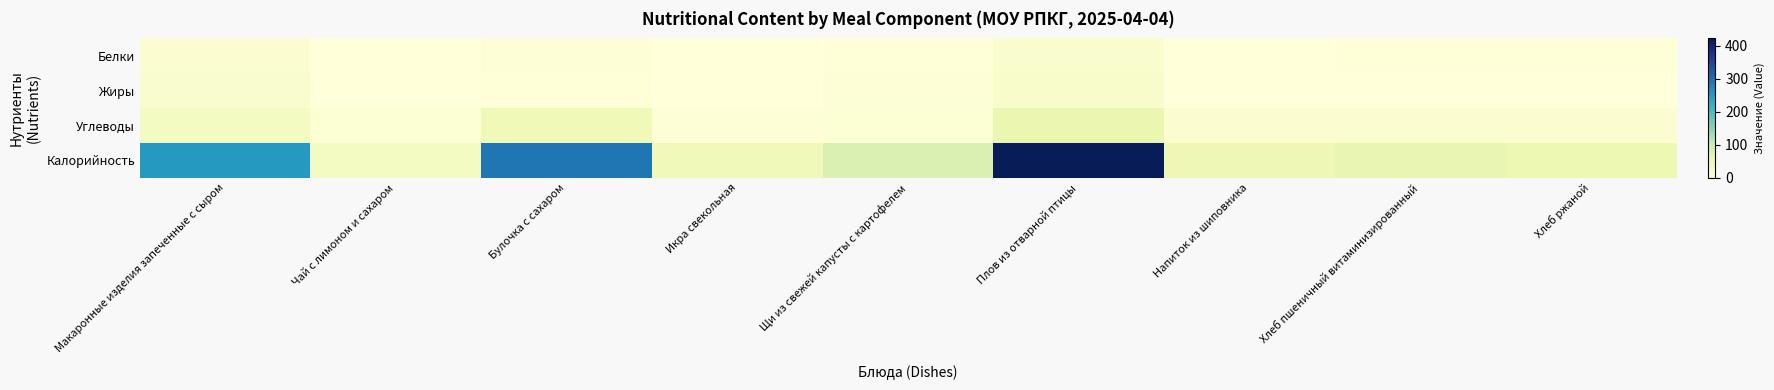

Reading right to left, extract all data points from this chart.

Белки: Хлеб ржаной=2.0	Хлеб пшеничный витаминизированный=2.0	Напиток из шиповника=0.3	Плов из отварной птицы=16.6	Щи из свежей капусты с картофелем=2.2	Икра свекольная=0.9	Булочка с сахаром=6.4	Чай с лимоном и сахаром=0.2	Макаронные изделия запеченные с сыром=11.7
Жиры: Хлеб ржаной=0.4	Хлеб пшеничный витаминизированный=0.3	Напиток из шиповника=0.1	Плов из отварной птицы=18.9	Щи из свежей капусты с картофелем=4.2	Икра свекольная=1.6	Булочка с сахаром=3.0	Чай с лимоном и сахаром=0.0	Макаронные изделия запеченные с сыром=15.2
Углеводы: Хлеб ржаной=10.0	Хлеб пшеничный витаминизированный=11.4	Напиток из шиповника=11.5	Плов из отварной птицы=55.1	Щи из свежей капусты с картофелем=7.4	Икра свекольная=5.9	Булочка с сахаром=43.9	Чай с лимоном и сахаром=7.1	Макаронные изделия запеченные с сыром=31.4
Калорийность: Хлеб ржаной=52.2	Хлеб пшеничный витаминизированный=59.7	Напиток из шиповника=48.3	Плов из отварной птицы=423.0	Щи из свежей капусты с картофелем=80.0	Икра свекольная=42.0	Булочка с сахаром=290.8	Чай с лимоном и сахаром=29.8	Макаронные изделия запеченные с сыром=251.4